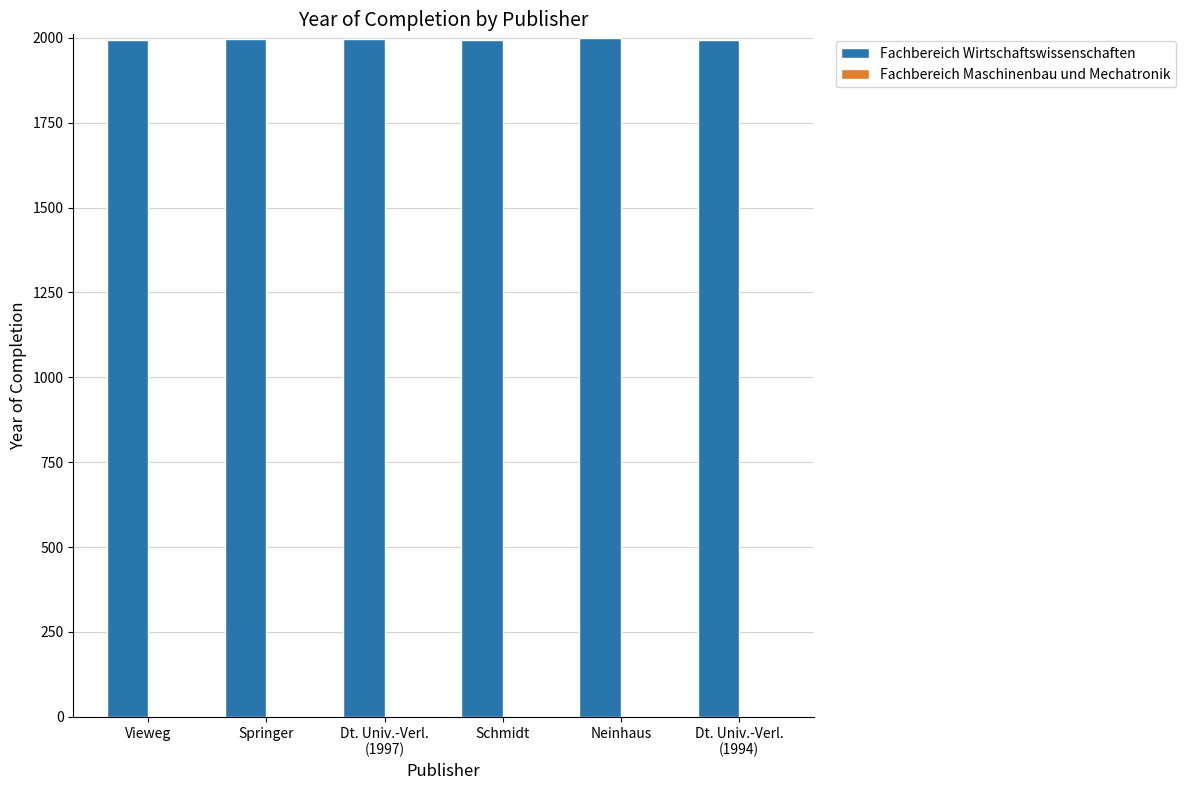

What is the label of the 2nd bar from the left?

Springer